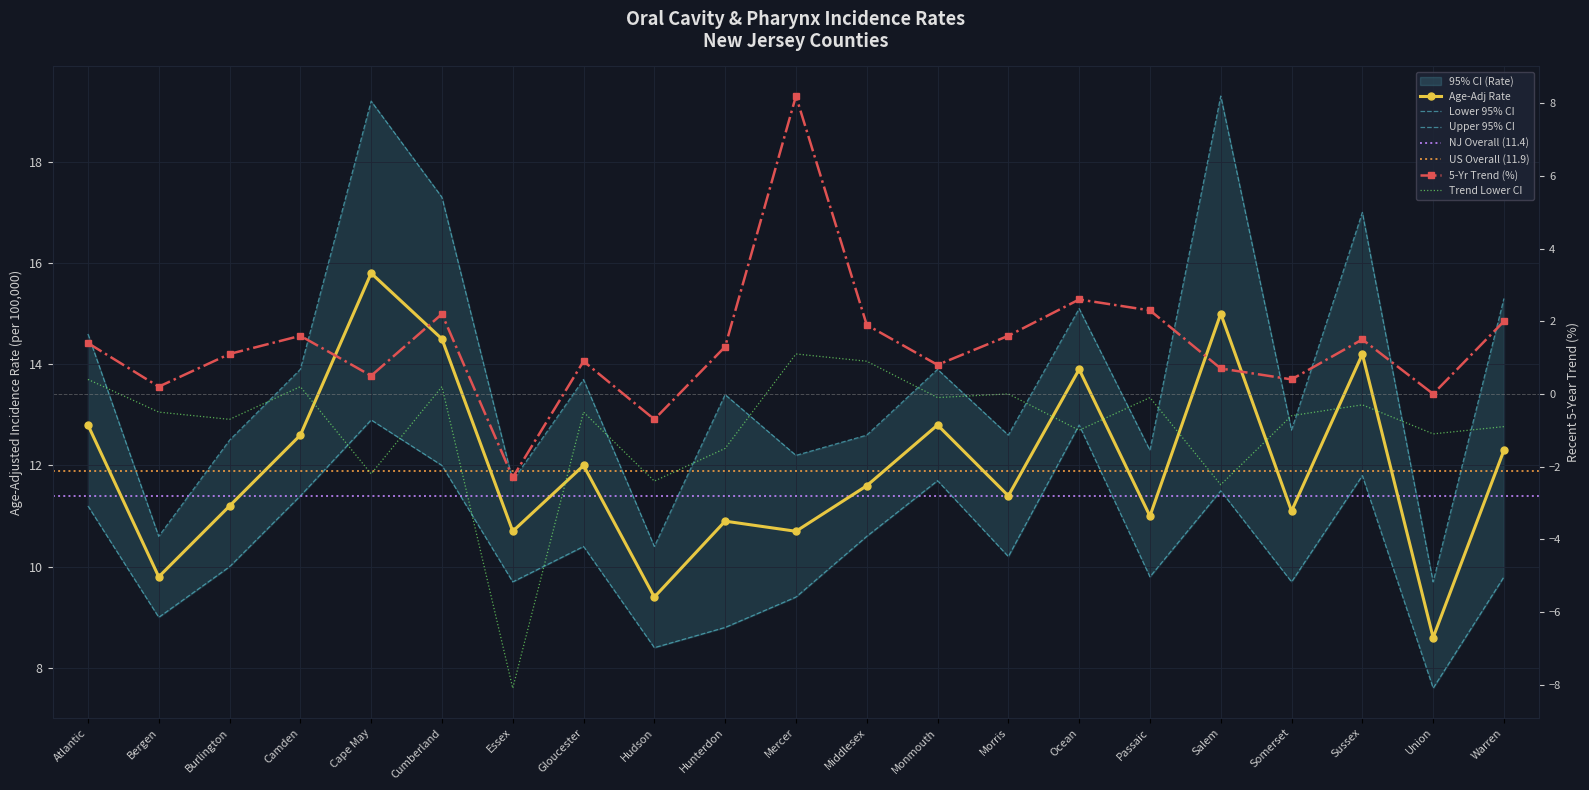

True or false: Upper 95% CI and Age-Adj Rate intersect in this chart.

False